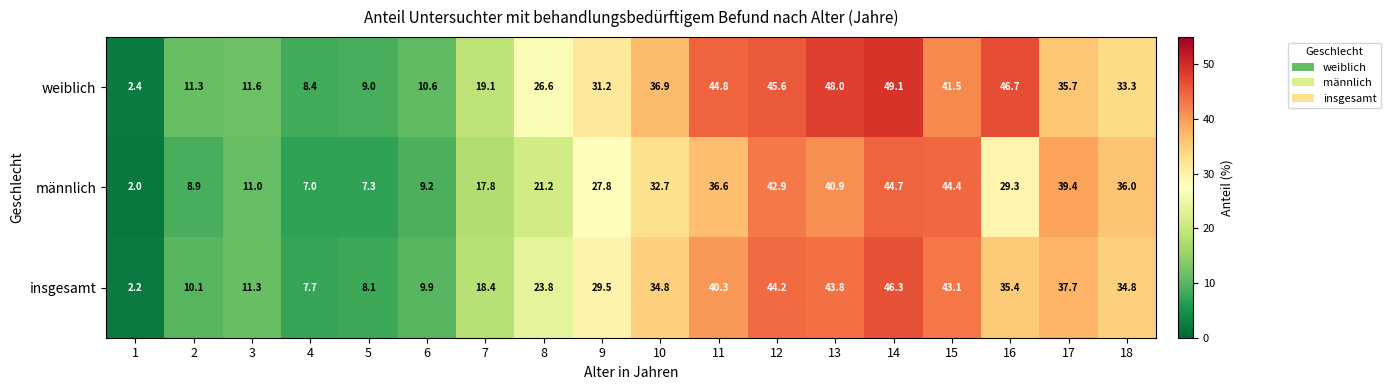

What is the sum of all weiblich values?

511.8